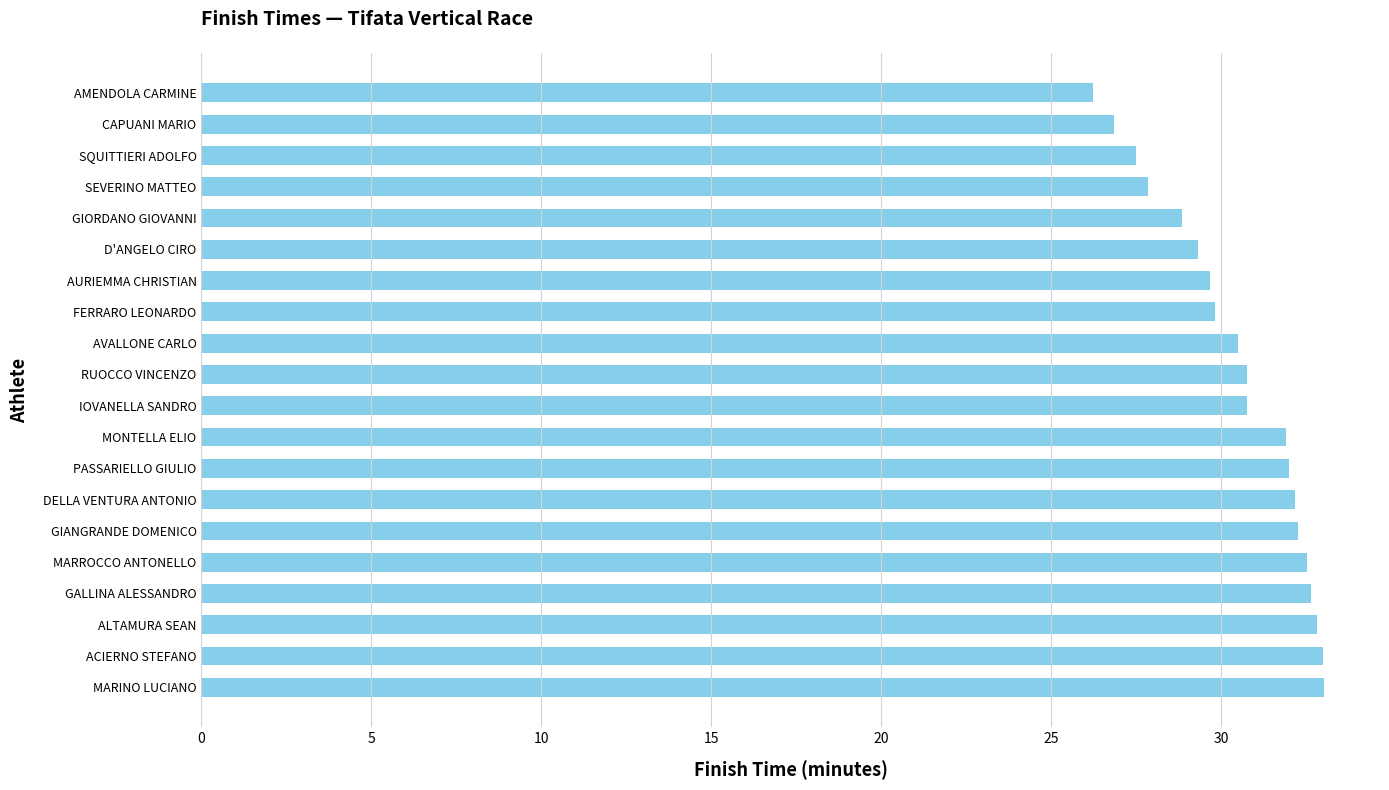

Is it true that the value at GIORDANO GIOVANNI is 28.9?

True